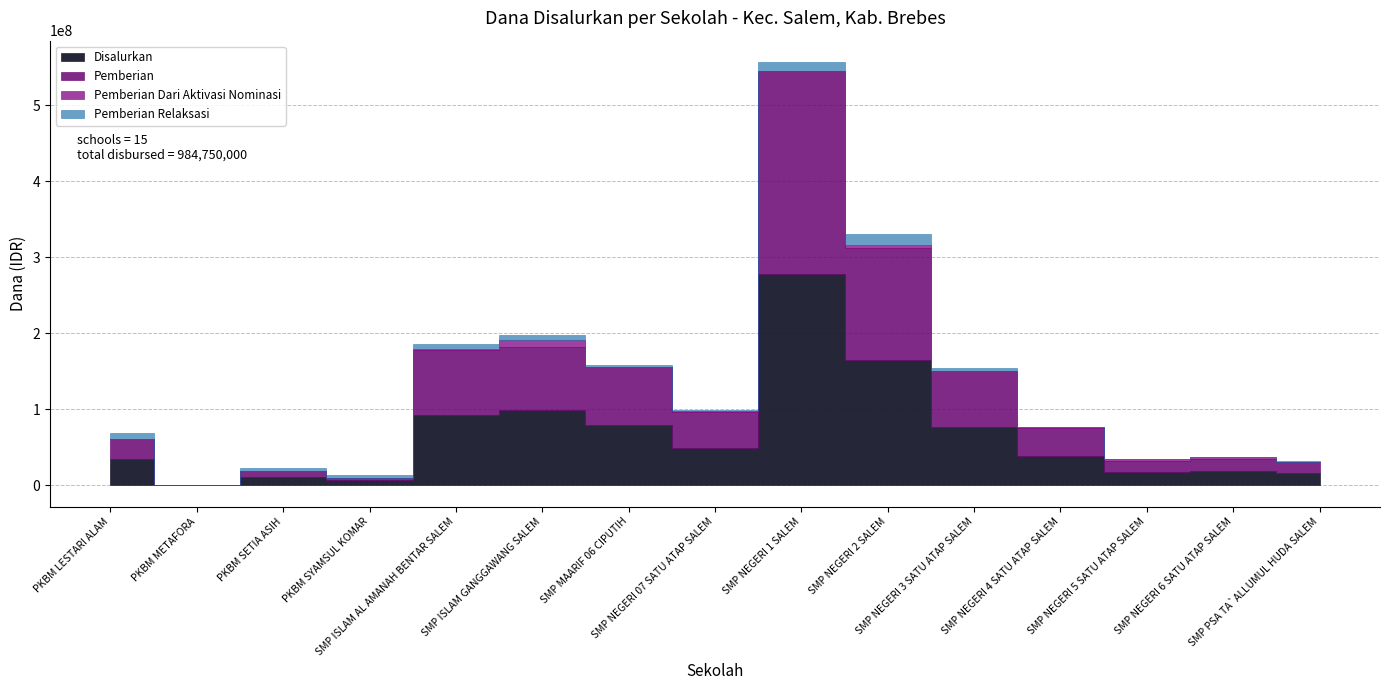

What is the value of the Pemberian point at the 4th from the left?

3000000